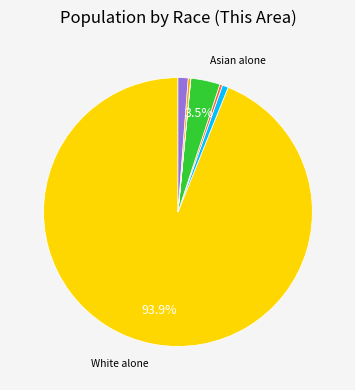

To the nearest percent, what is the average slice percentage?

14%